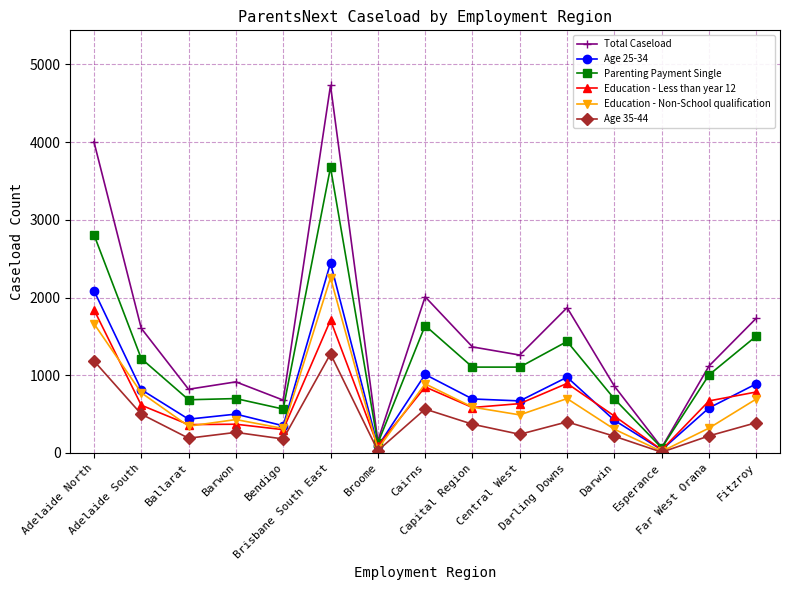

Is this an area chart (filled region under the line)?

No